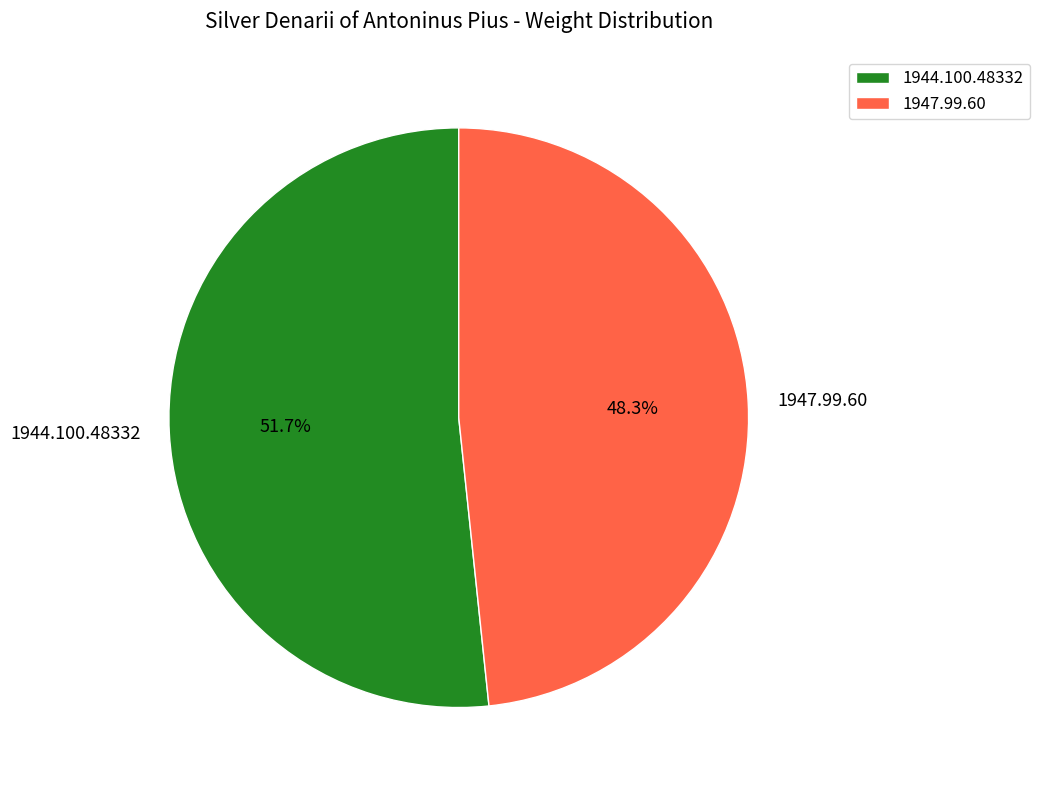

Which slice is the smallest?

1947.99.60